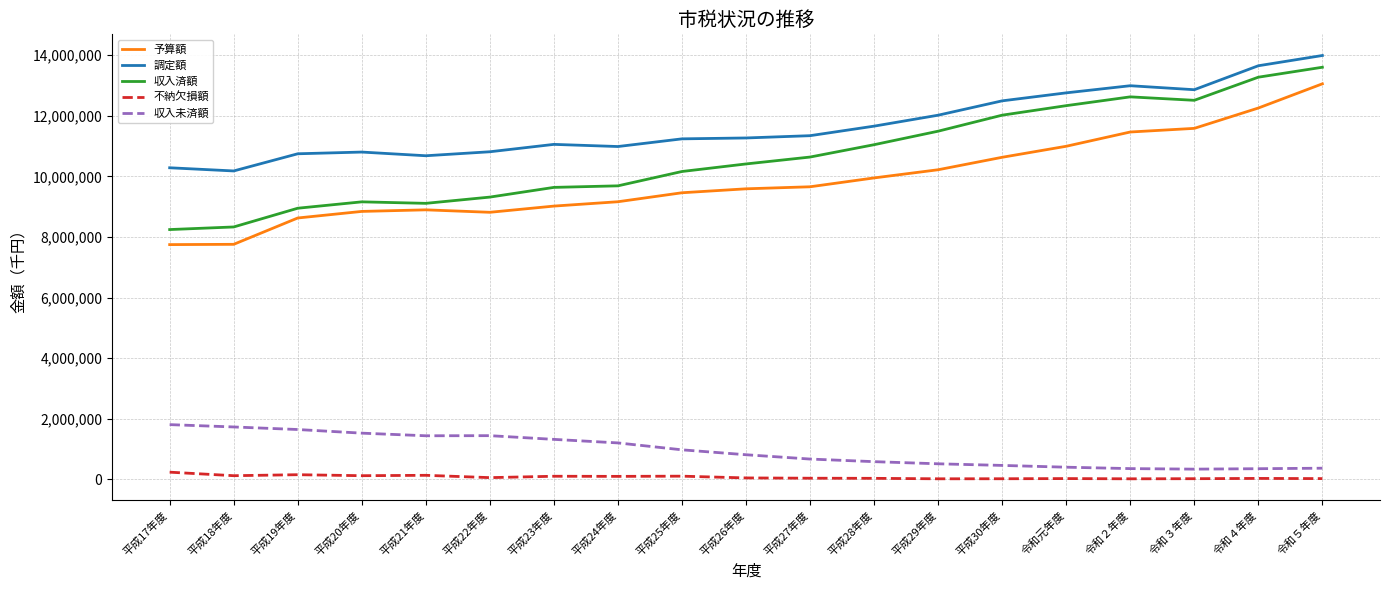

The value of 調定額 at 平成19年度 is 6553780. True or false?

False